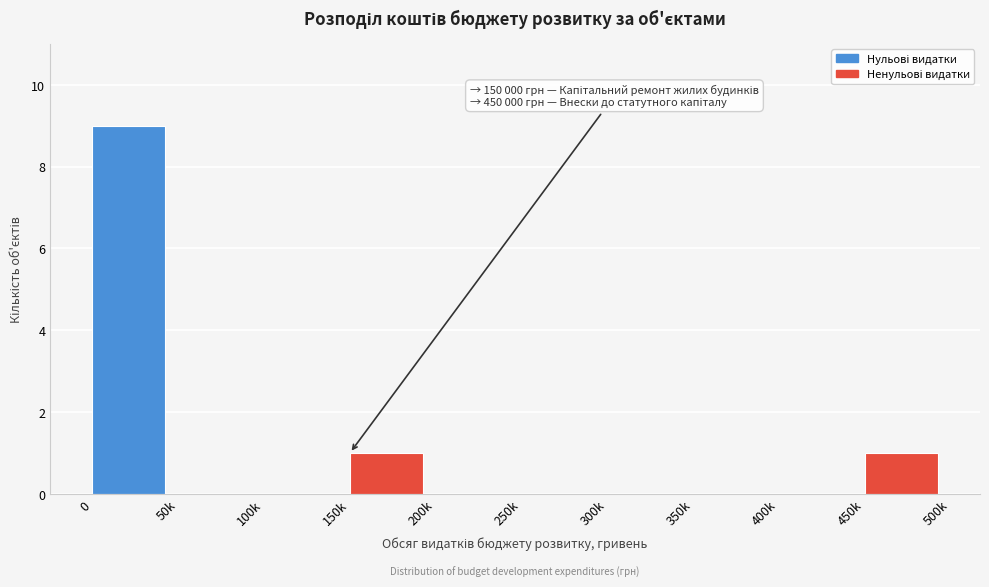

Reading left to right, extract all data points from this chart.

0=9	50k=0	100k=0	150k=1	200k=0	250k=0	300k=0	350k=0	400k=0	450k=1